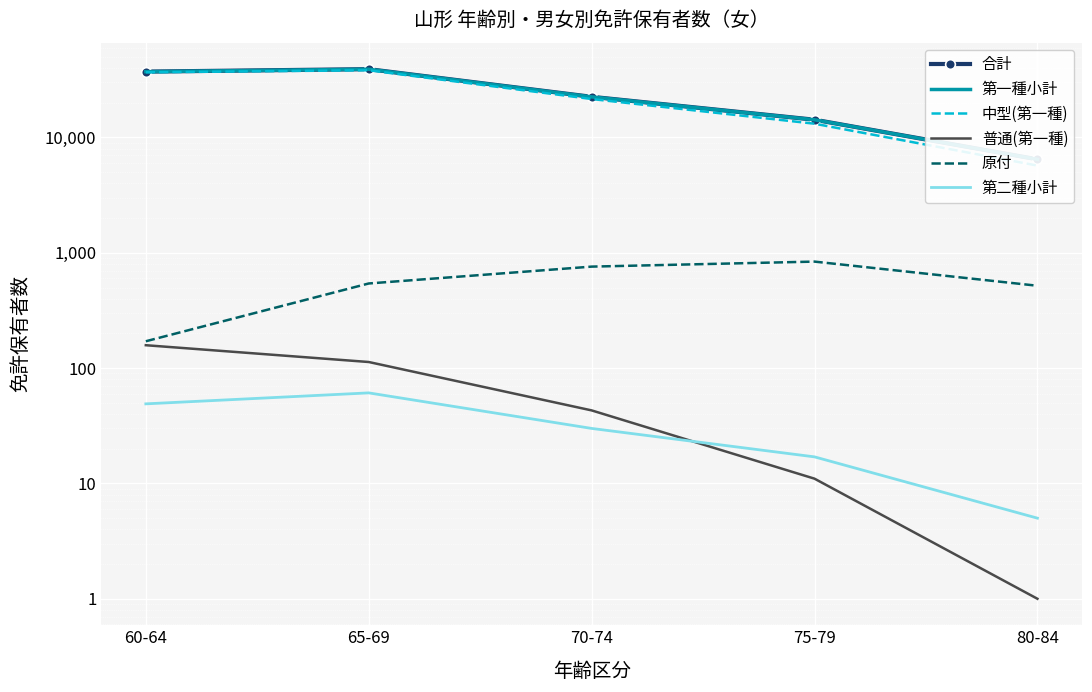

What is the smallest value displayed?

1